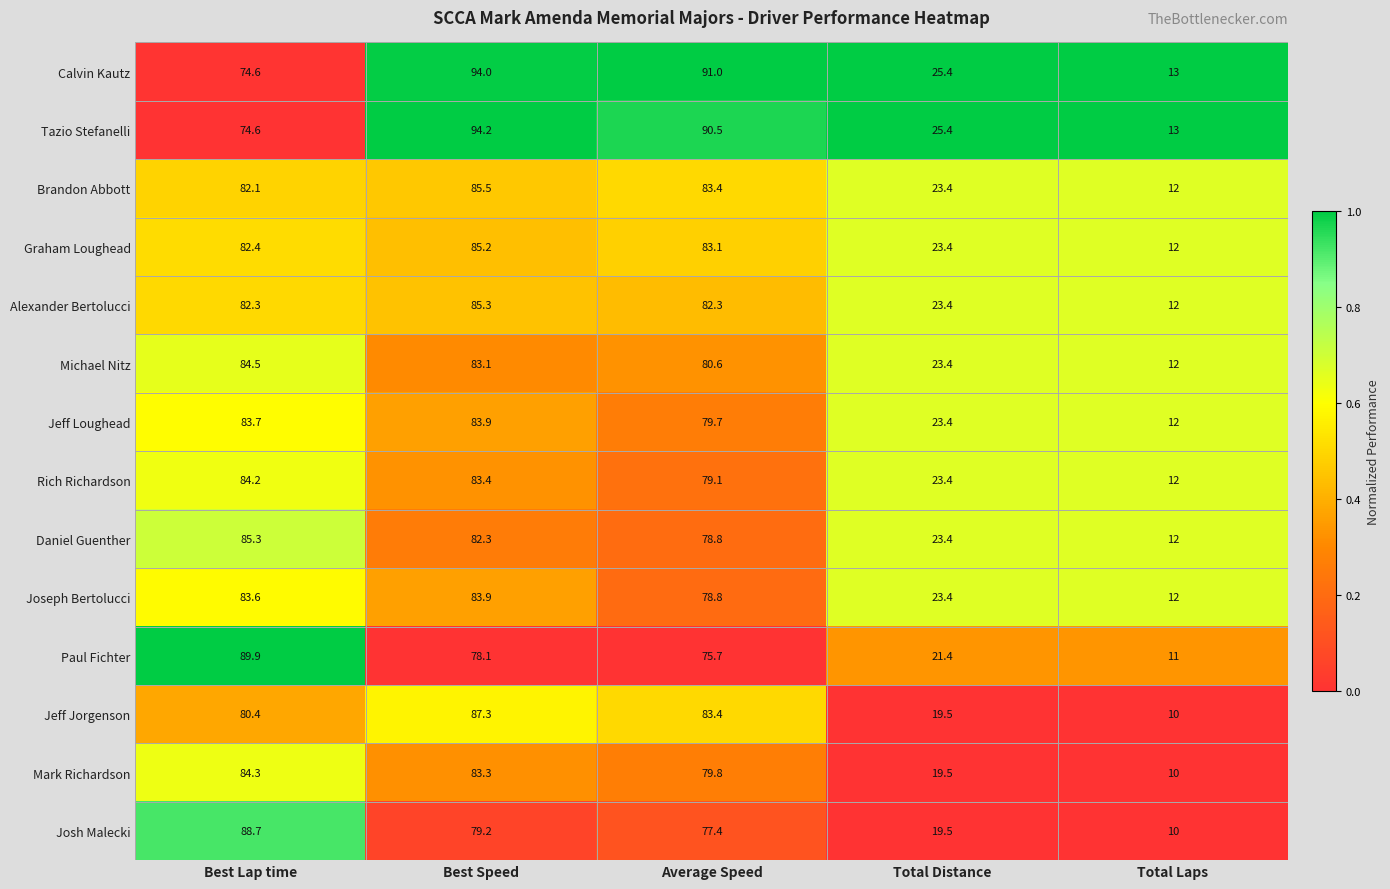

What is the difference between the maximum and minimum values in the Michael Nitz series?

72.5